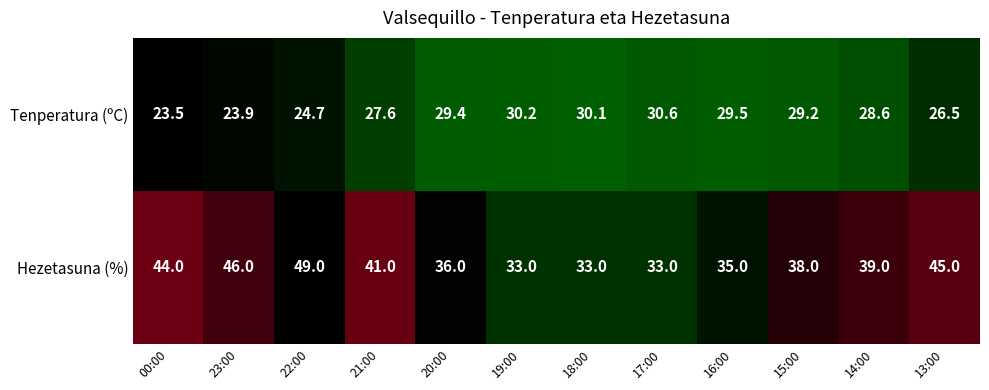

The Tenperatura (ºC) series shows 51.9 at 19:00. True or false?

False